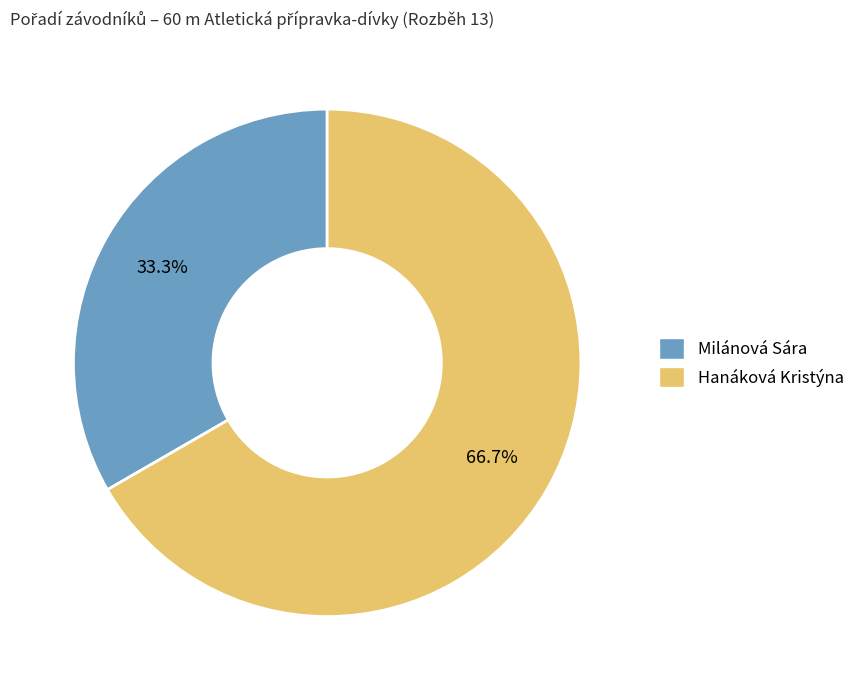

How many segments does this pie chart have?

2